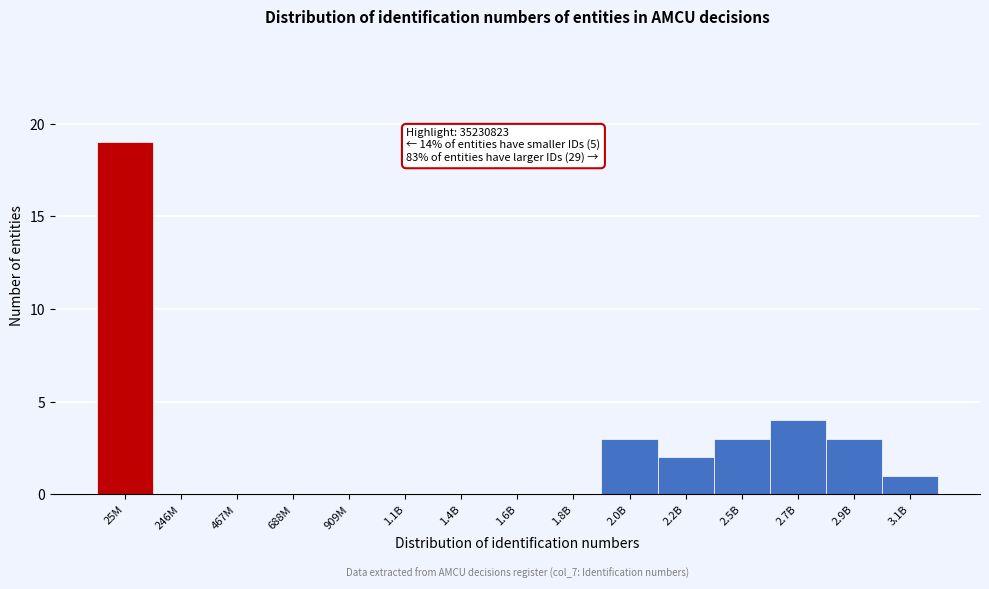

Reading left to right, extract all data points from this chart.

25M=19	246M=0	467M=0	688M=0	909M=0	1.1B=0	1.4B=0	1.6B=0	1.8B=0	2.0B=3	2.2B=2	2.5B=3	2.7B=4	2.9B=3	3.1B=1